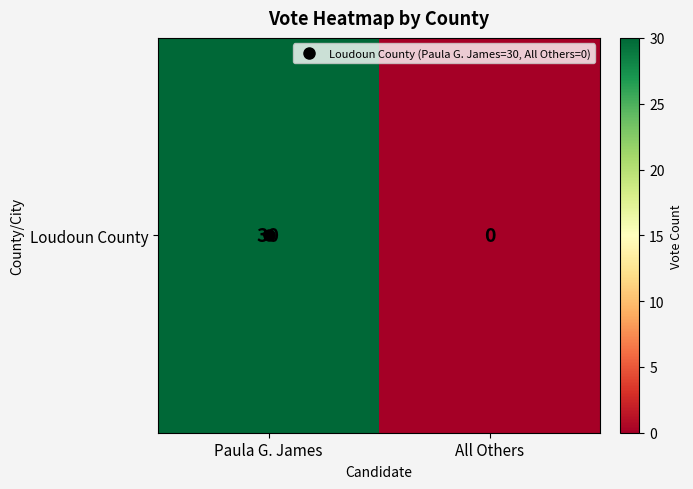

Is it true that the value at All Others is 0?

True